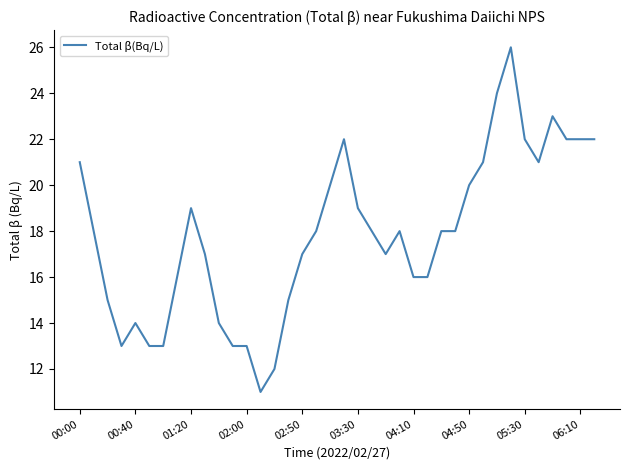

What is the greatest value displayed?

26